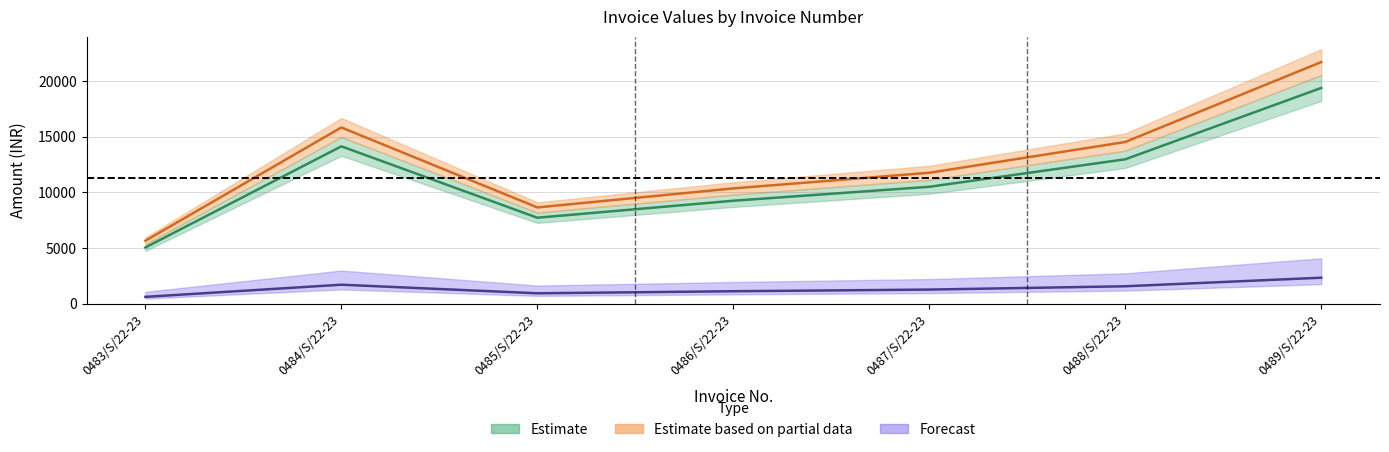

True or false: OP CGST and BASIC VAL cross at least once.

False